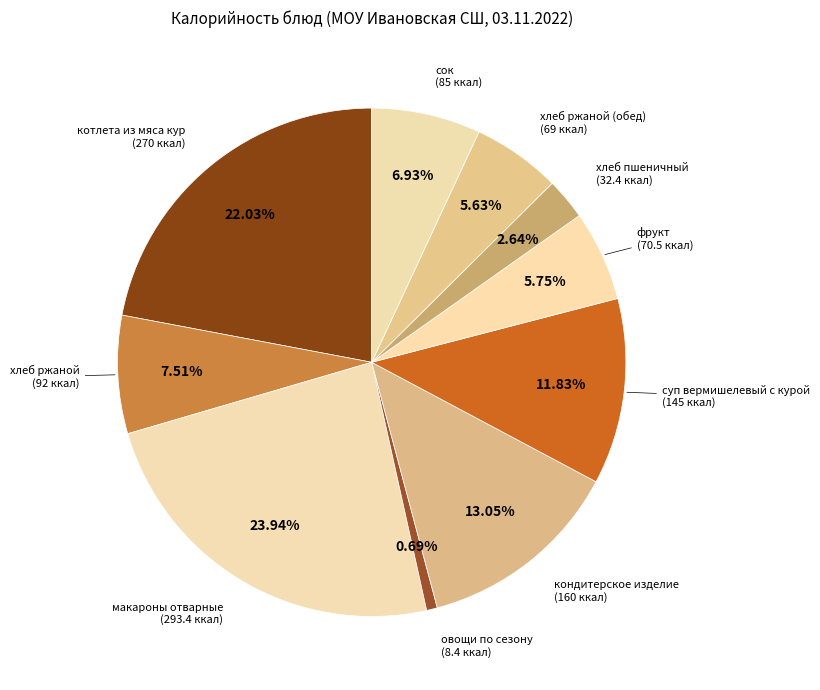

What is the ratio of the value at суп вермишелевый с курой to the value at хлеб ржаной (обед)?

2.1